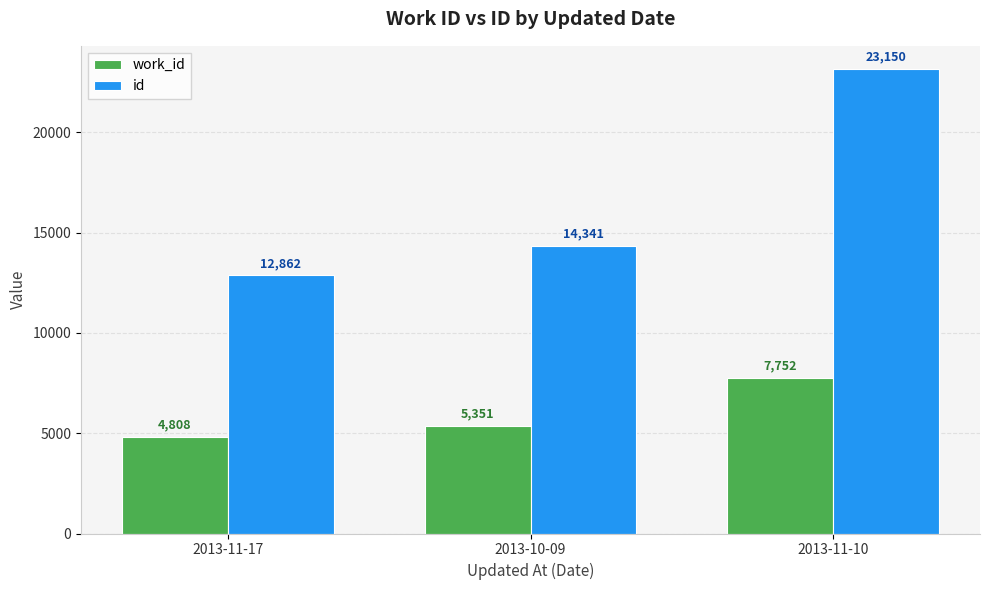

Which series changed the most between 2013-11-17 and 2013-10-09?

id